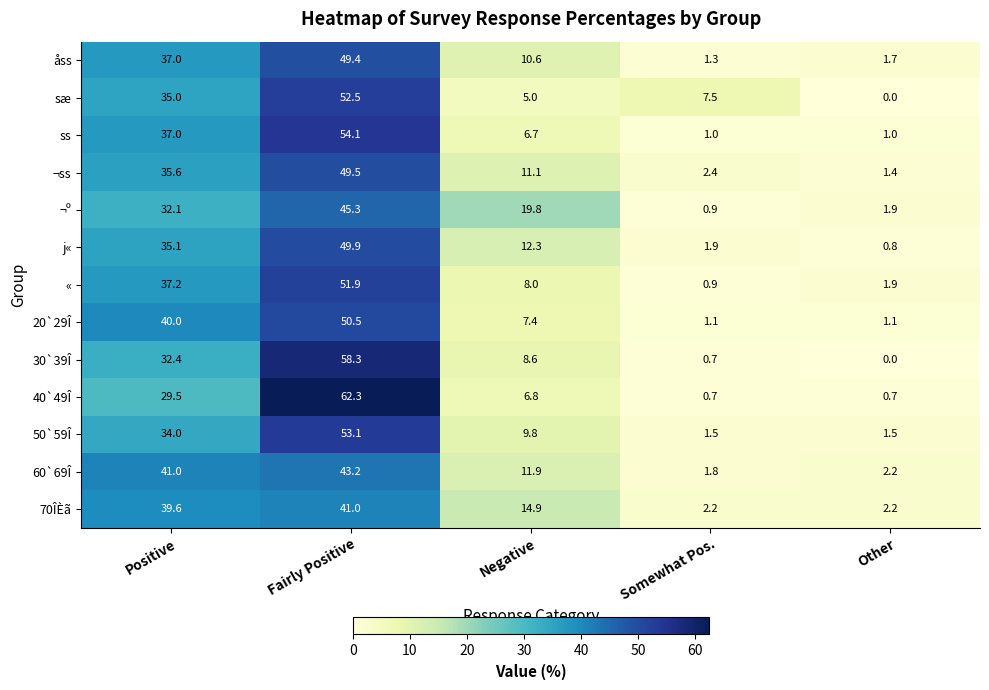

What is the difference between the second highest and second lowest values in the 20`29Î series?

38.9